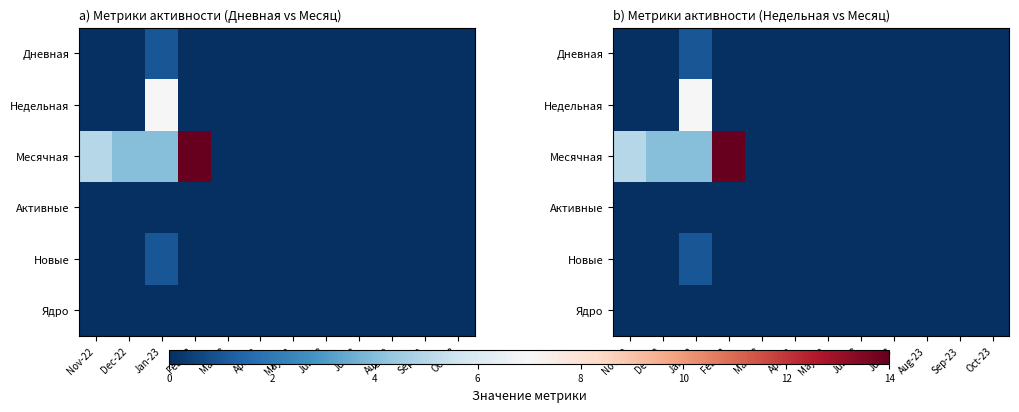

What is the difference between the Недельная values at Jan-23 and Feb-23?

7